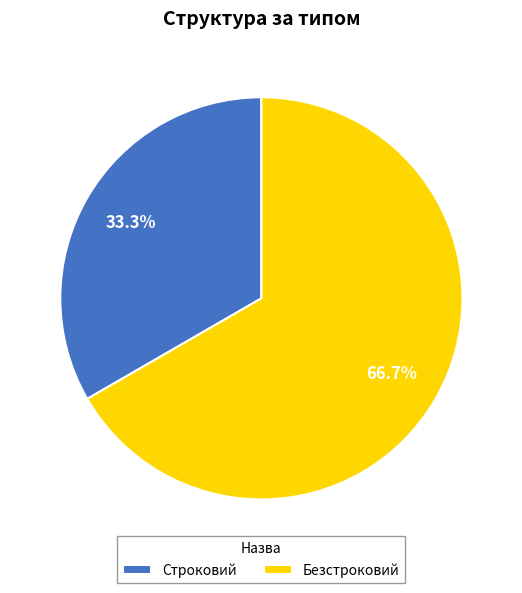

What is the ratio of the value at Строковий to the value at Безстроковий?

0.5